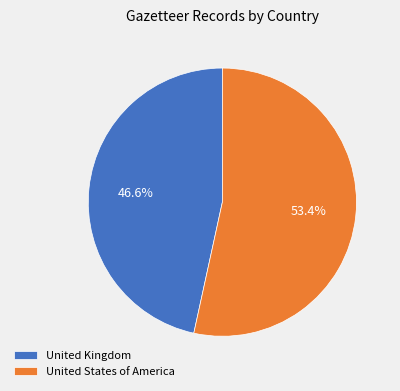

Between United States of America and United Kingdom, which is larger?

United States of America